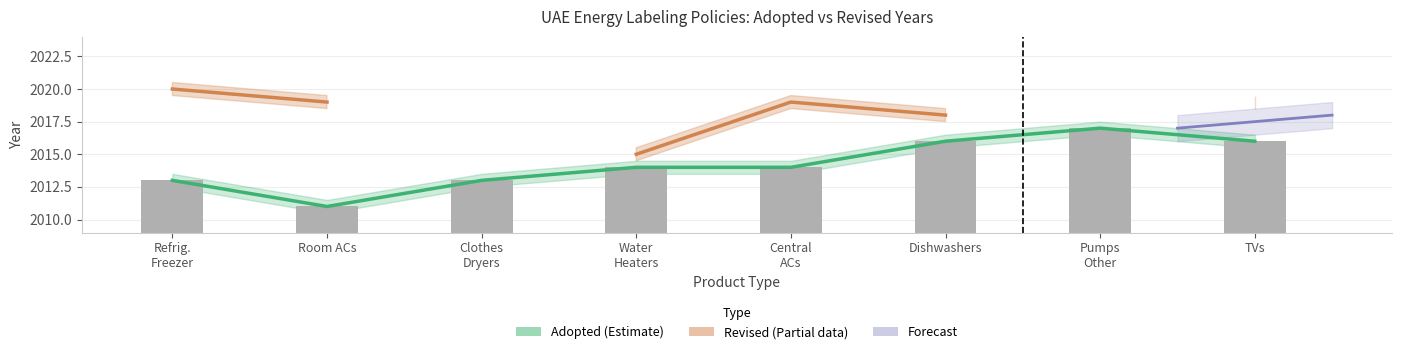

What position from the right is Refrig. Freezer?

8